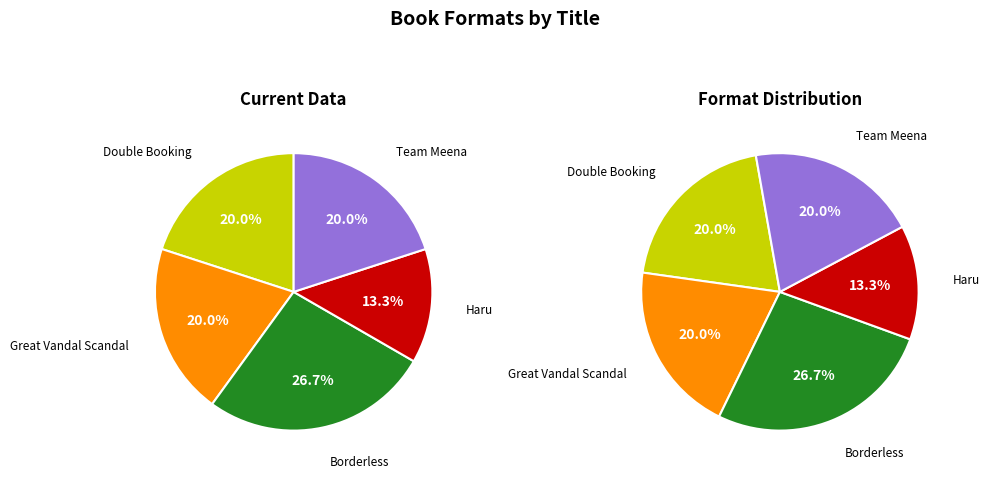

Does Borderless represent more than half of the total?

No